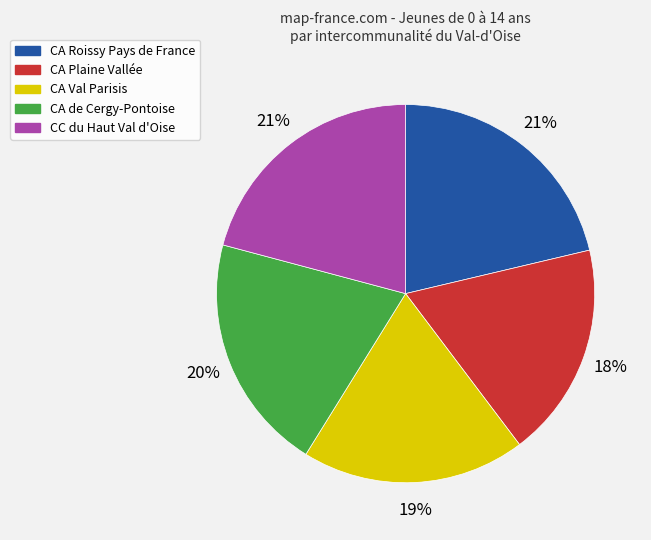

Is the sum of CA Roissy Pays de France and CC du Haut Val d'Oise greater than half?

No